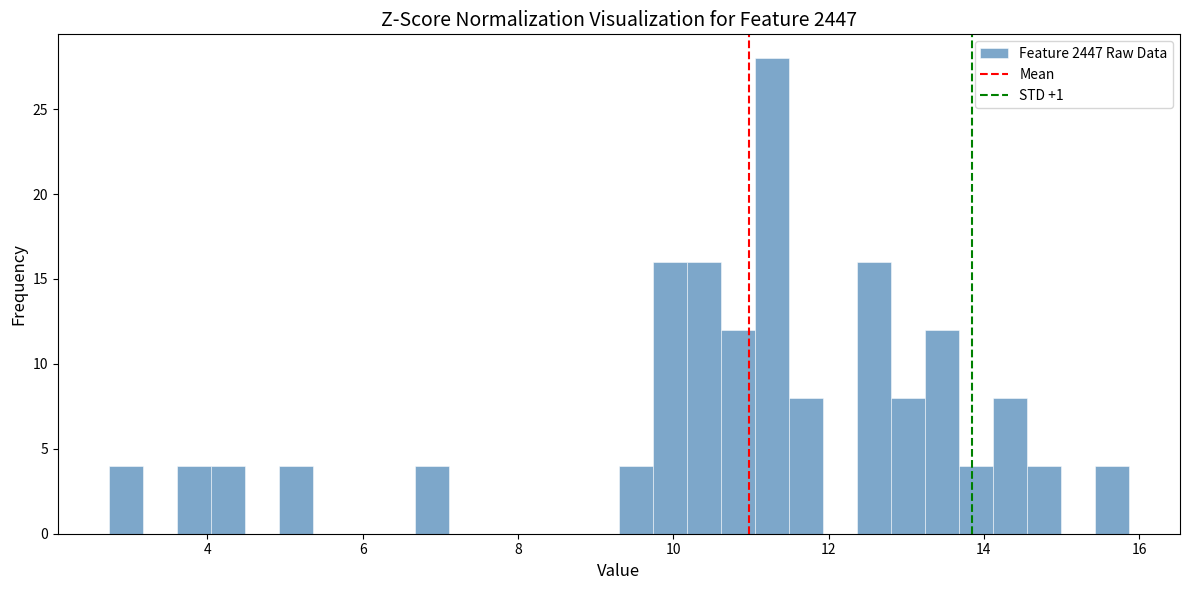

Around what value on the x-axis is the tallest bar? Give the approximate position of its centre, as read against the axis.

11.2